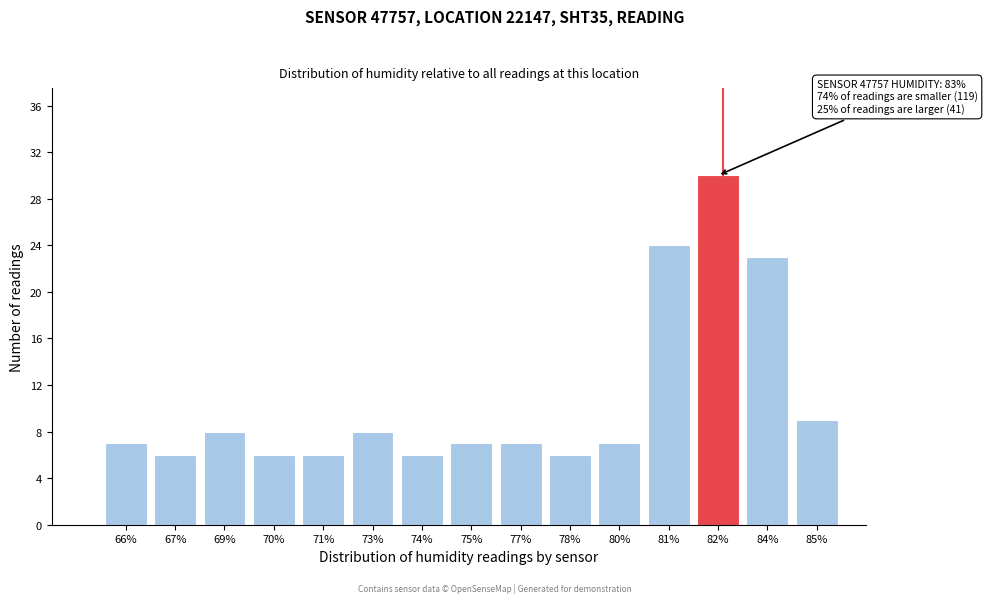

Reading left to right, list all the values displayed in this chart.

66%=7	67%=6	69%=8	70%=6	71%=6	73%=8	74%=6	75%=7	77%=7	78%=6	80%=7	81%=24	82%=30	84%=23	85%=9